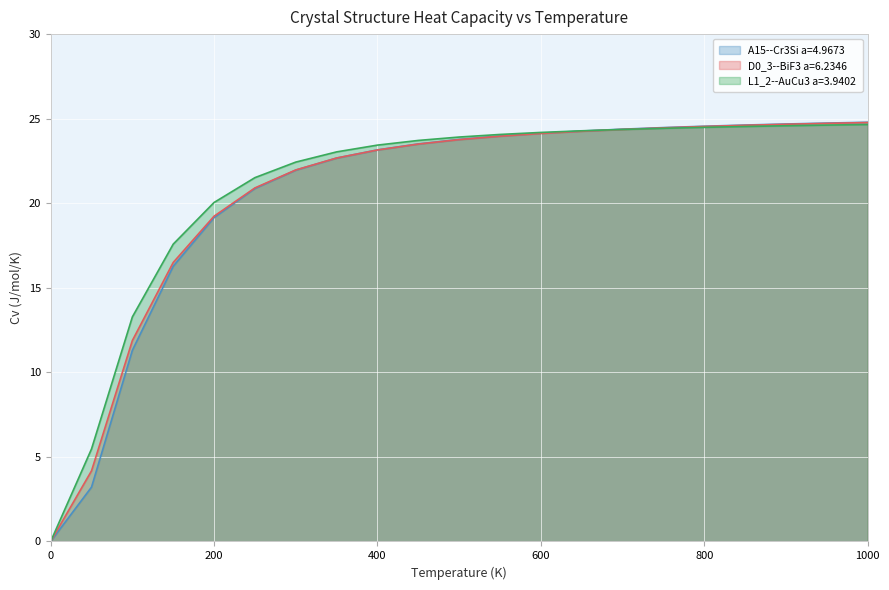

Is it true that D0_3--BiF3 a=6.2346 equals 10.1 at 1000?

False